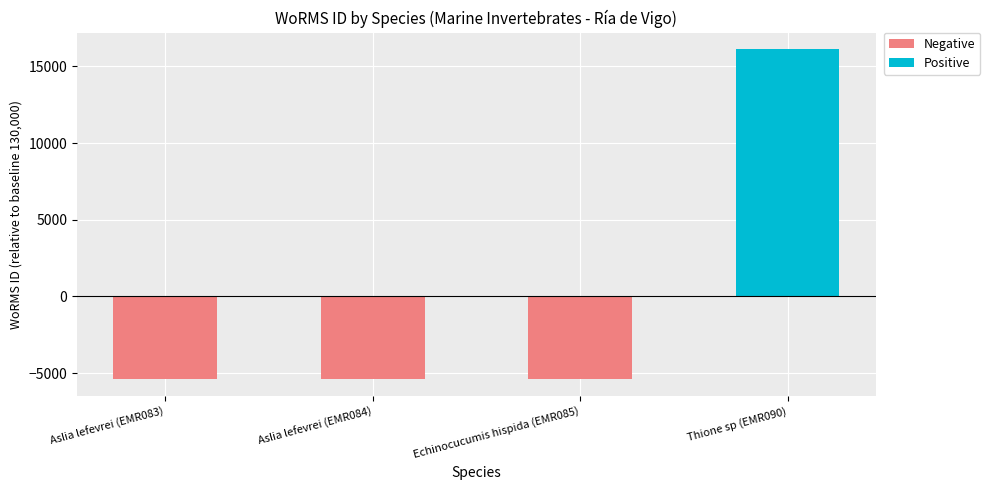

Reading left to right, list all the values displayed in this chart.

124598	124598	124593	146116